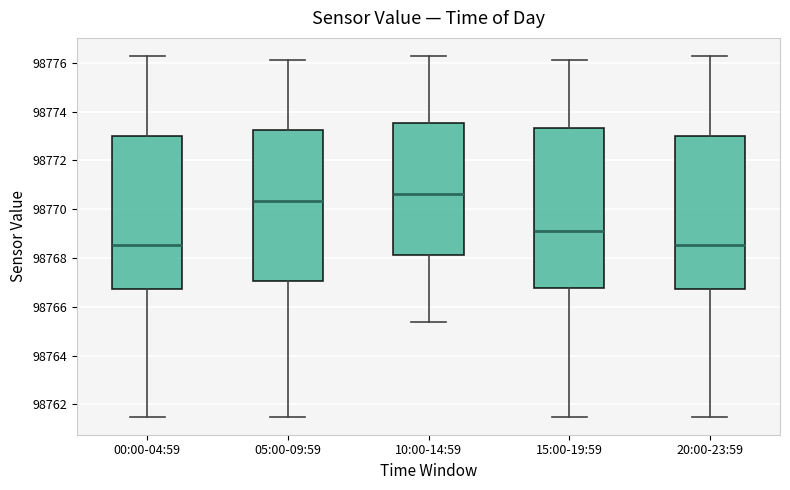

Where does the median line of the box for 15:00-19:59 sit on the y-axis? The values are not printed on the chart, so give them approximately, as read against the axis.

98769.2